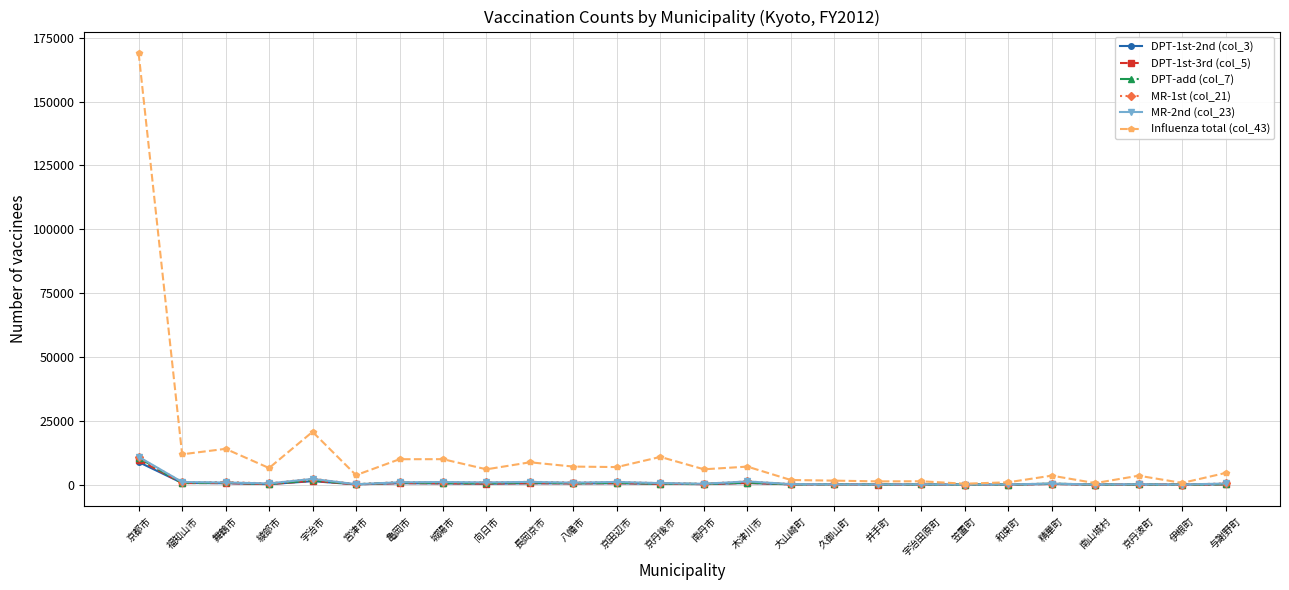

True or false: MR-2nd (col_23) has more than 2 interior local peaks.

True